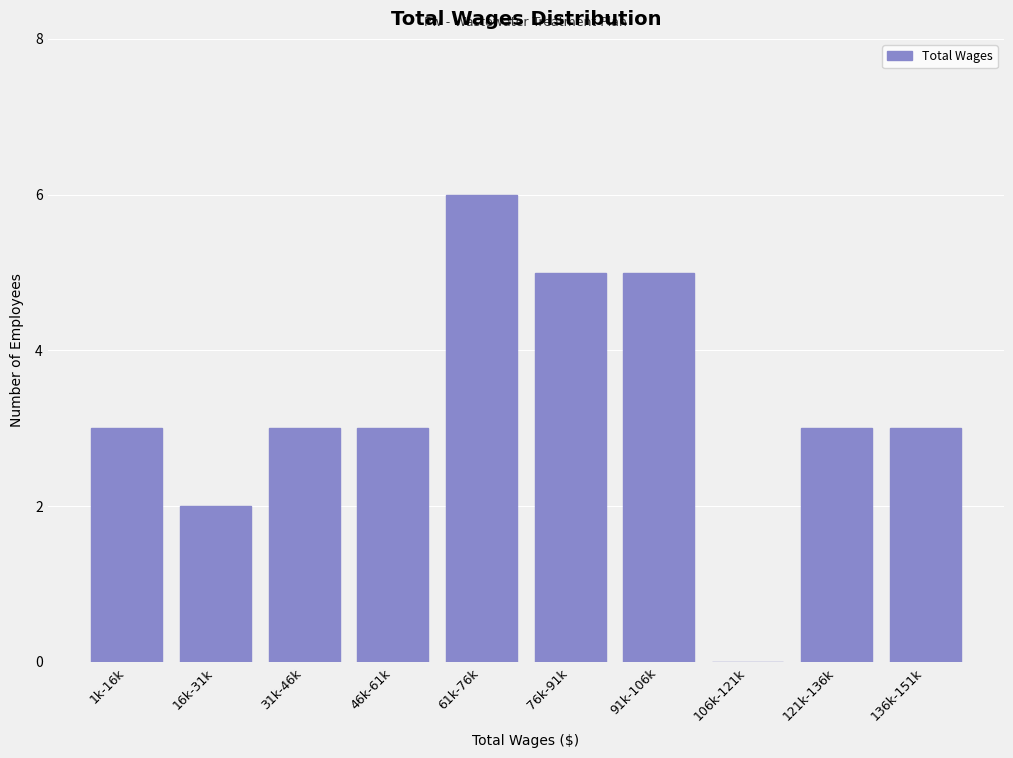

Reading left to right, what are all the values shown in this chart?

1k-16k=3	16k-31k=2	31k-46k=3	46k-61k=3	61k-76k=6	76k-91k=5	91k-106k=5	106k-121k=0	121k-136k=3	136k-151k=3